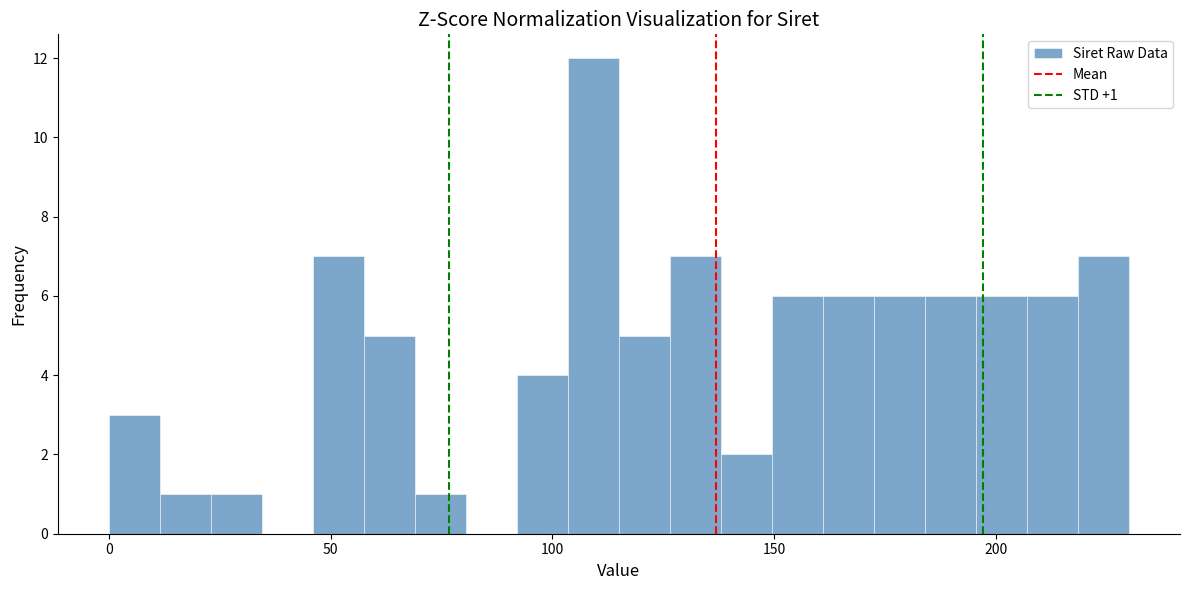

Read against the x-axis, roughly where is the centre of the tallest bar?

110